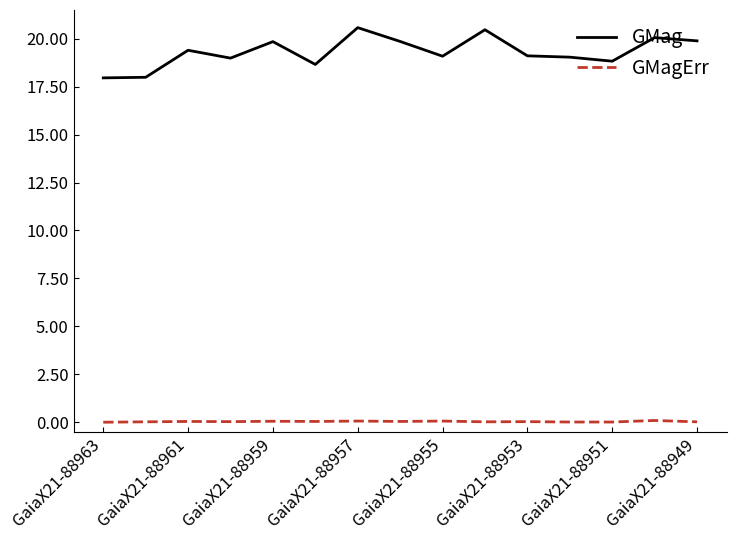

Count the number of data series in this chart.

2